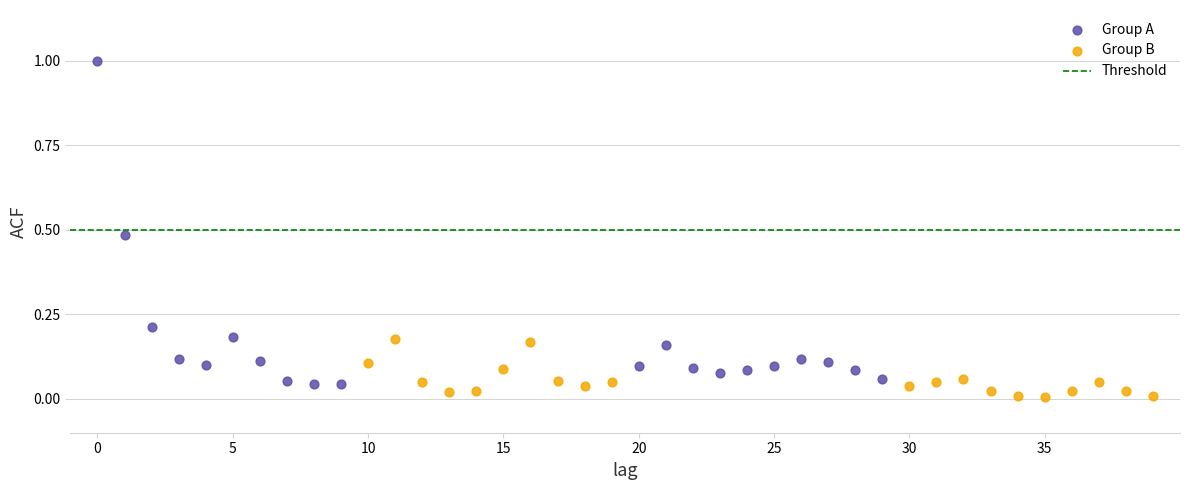

Which series has the largest Y range (max minus min)?

Group A